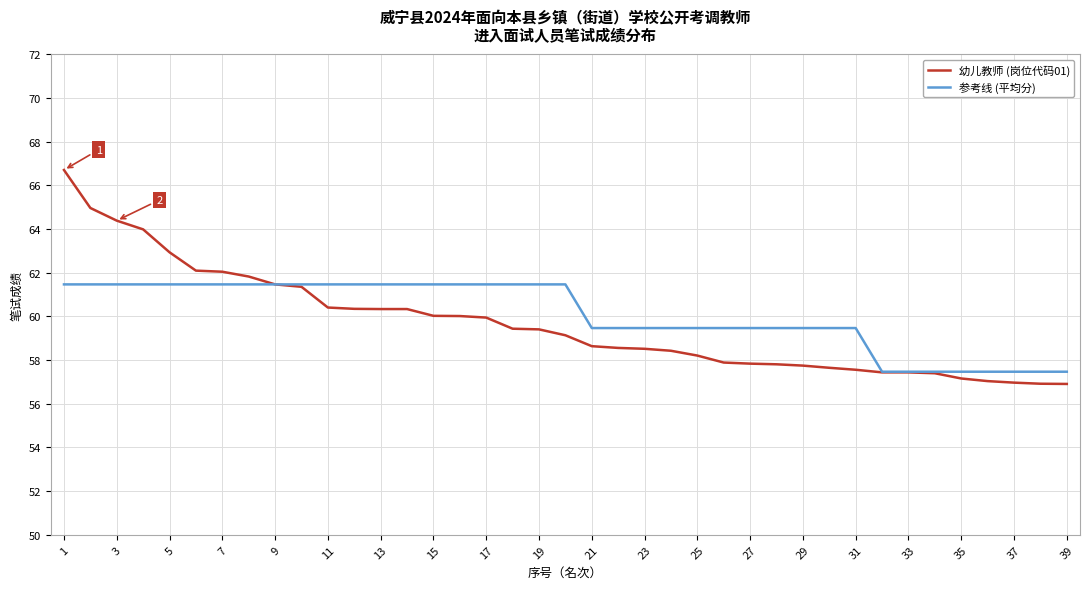

Which series has the largest range (max minus min)?

幼儿教师 (岗位代码01)